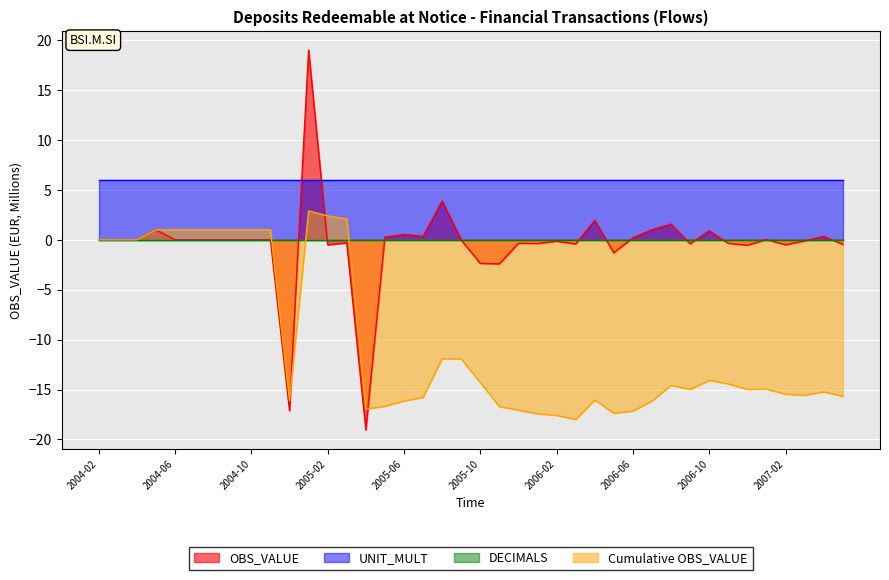

Which series has the largest range (max minus min)?

OBS_VALUE